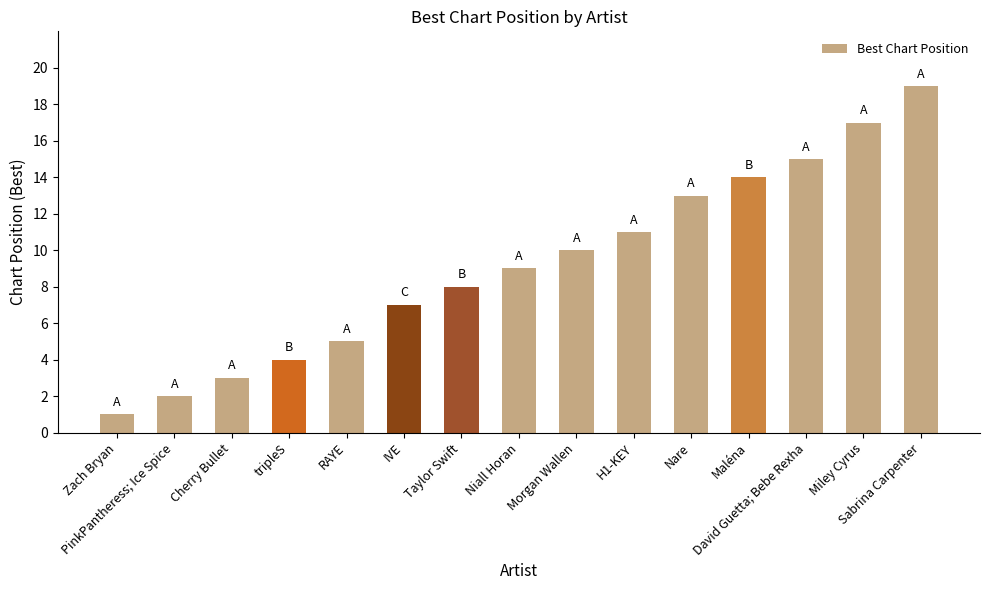

What is the difference between the maximum and minimum values?

18